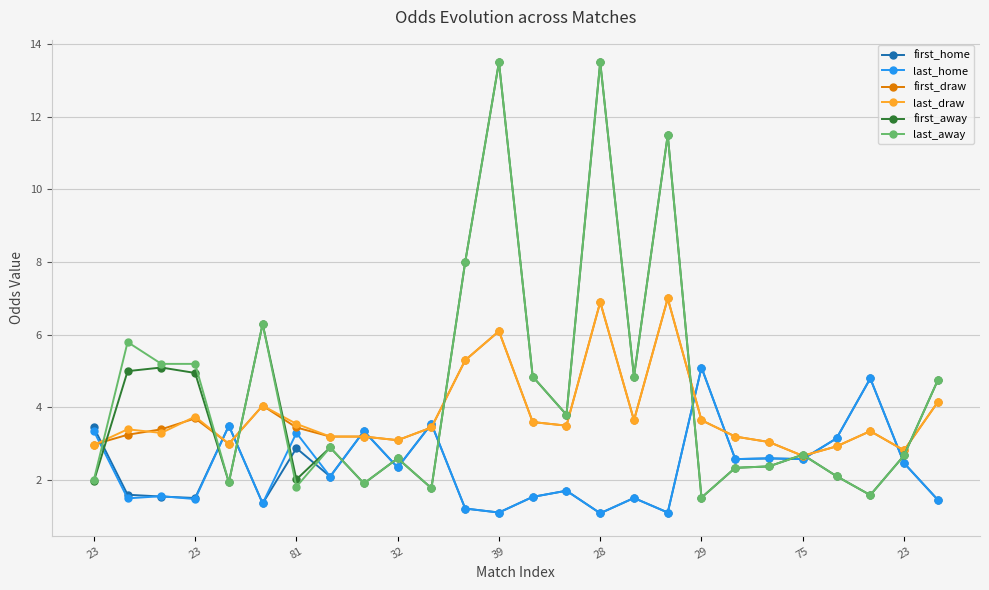

What is the highest value of the first_away series?

13.5